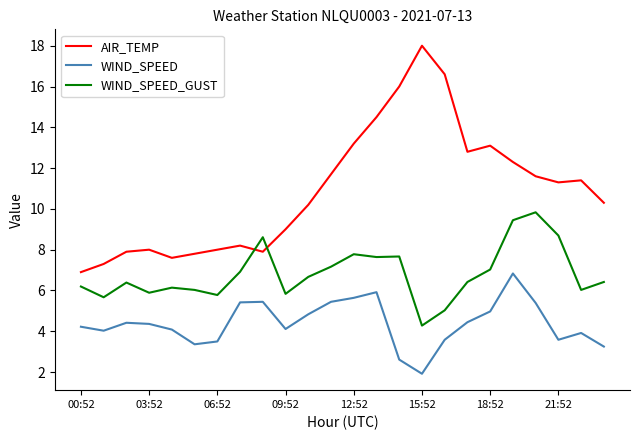

Which series has the largest total across all categories?

AIR_TEMP